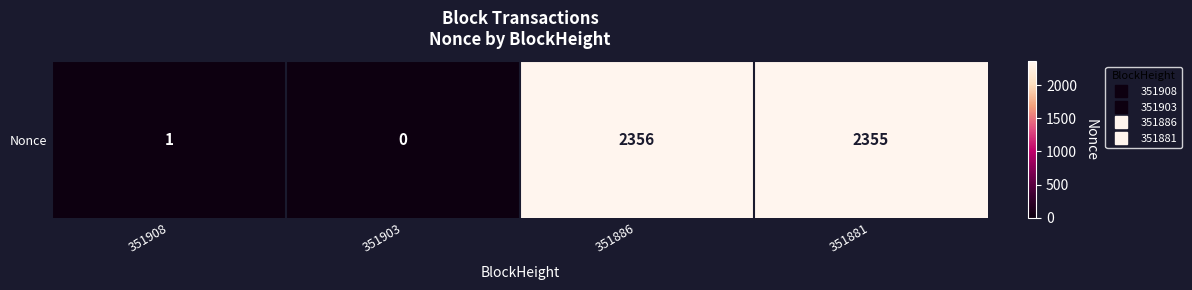

List the labels in order of value, largest first.

351886, 351881, 351908, 351903